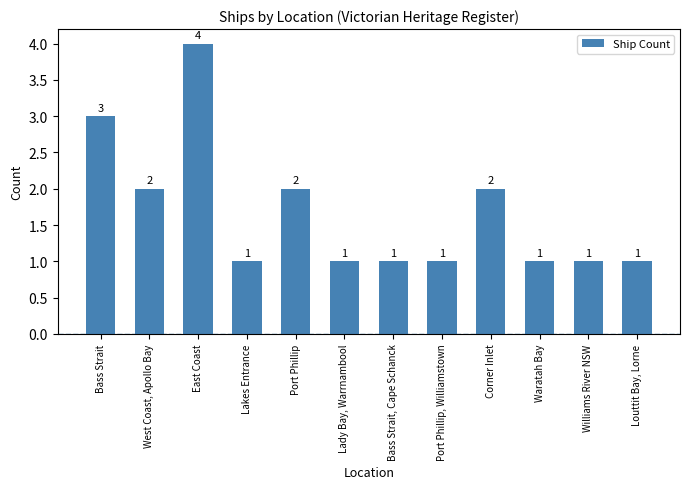

What is the sum of all values?

20